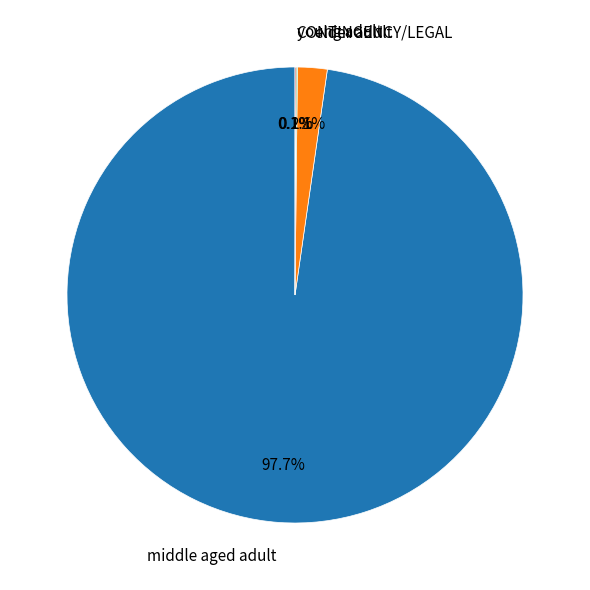

Which slice represents more than half of the pie?

middle aged adult